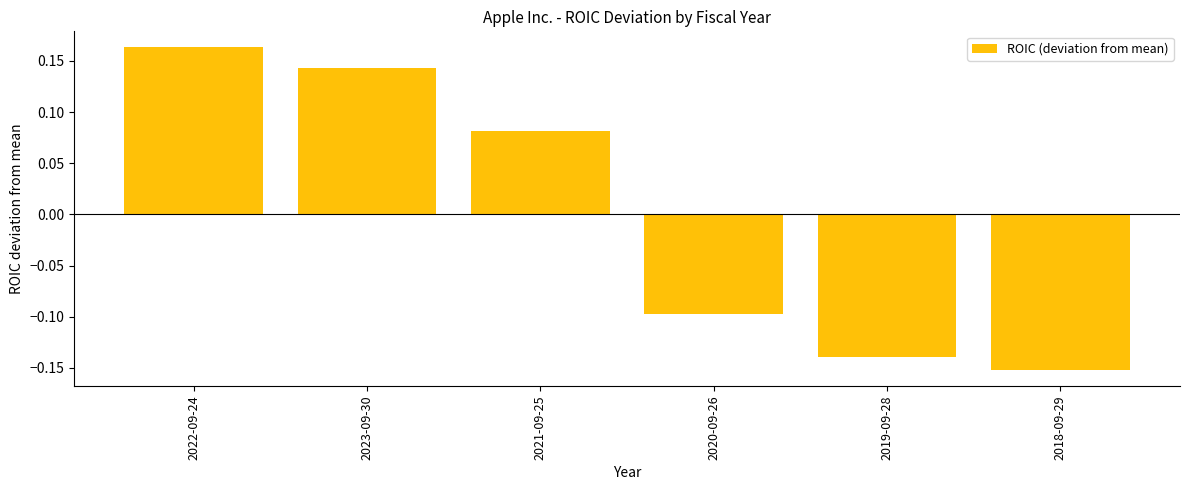

Which category has the highest value across all series?

2022-09-24